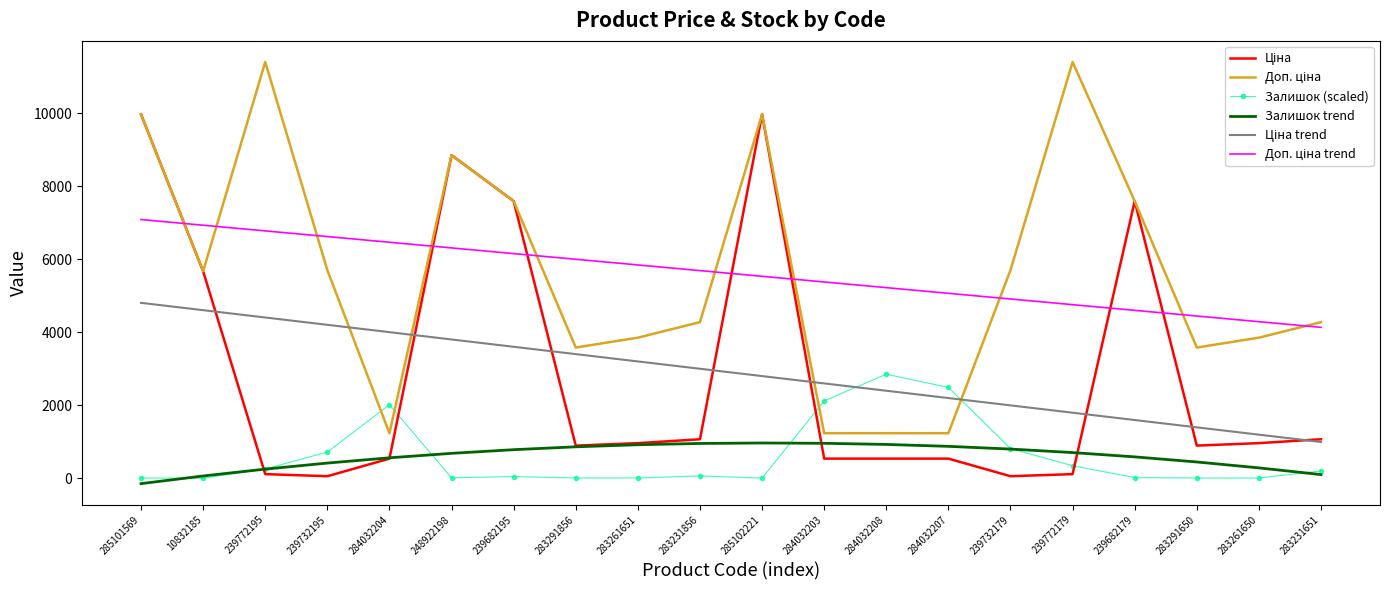

True or false: Залишок (scaled) has a value of 200.8 at 283231651.

True